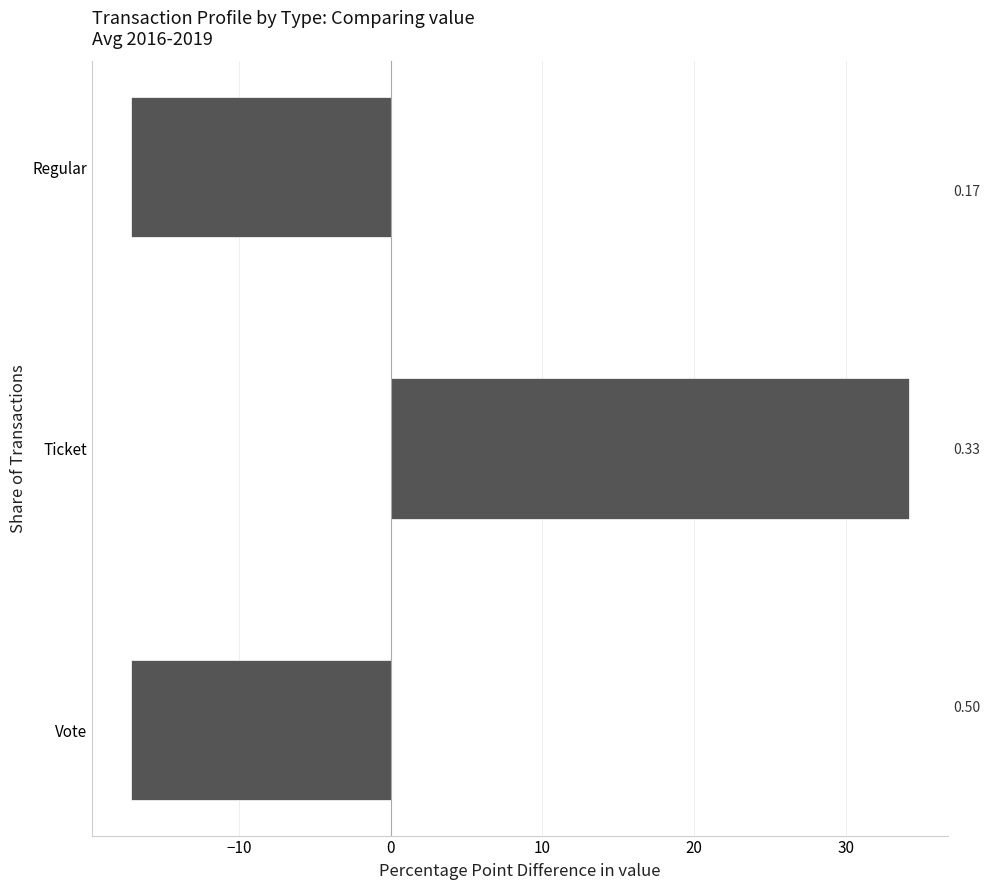

What is the minimum value shown in the chart?

-17.1